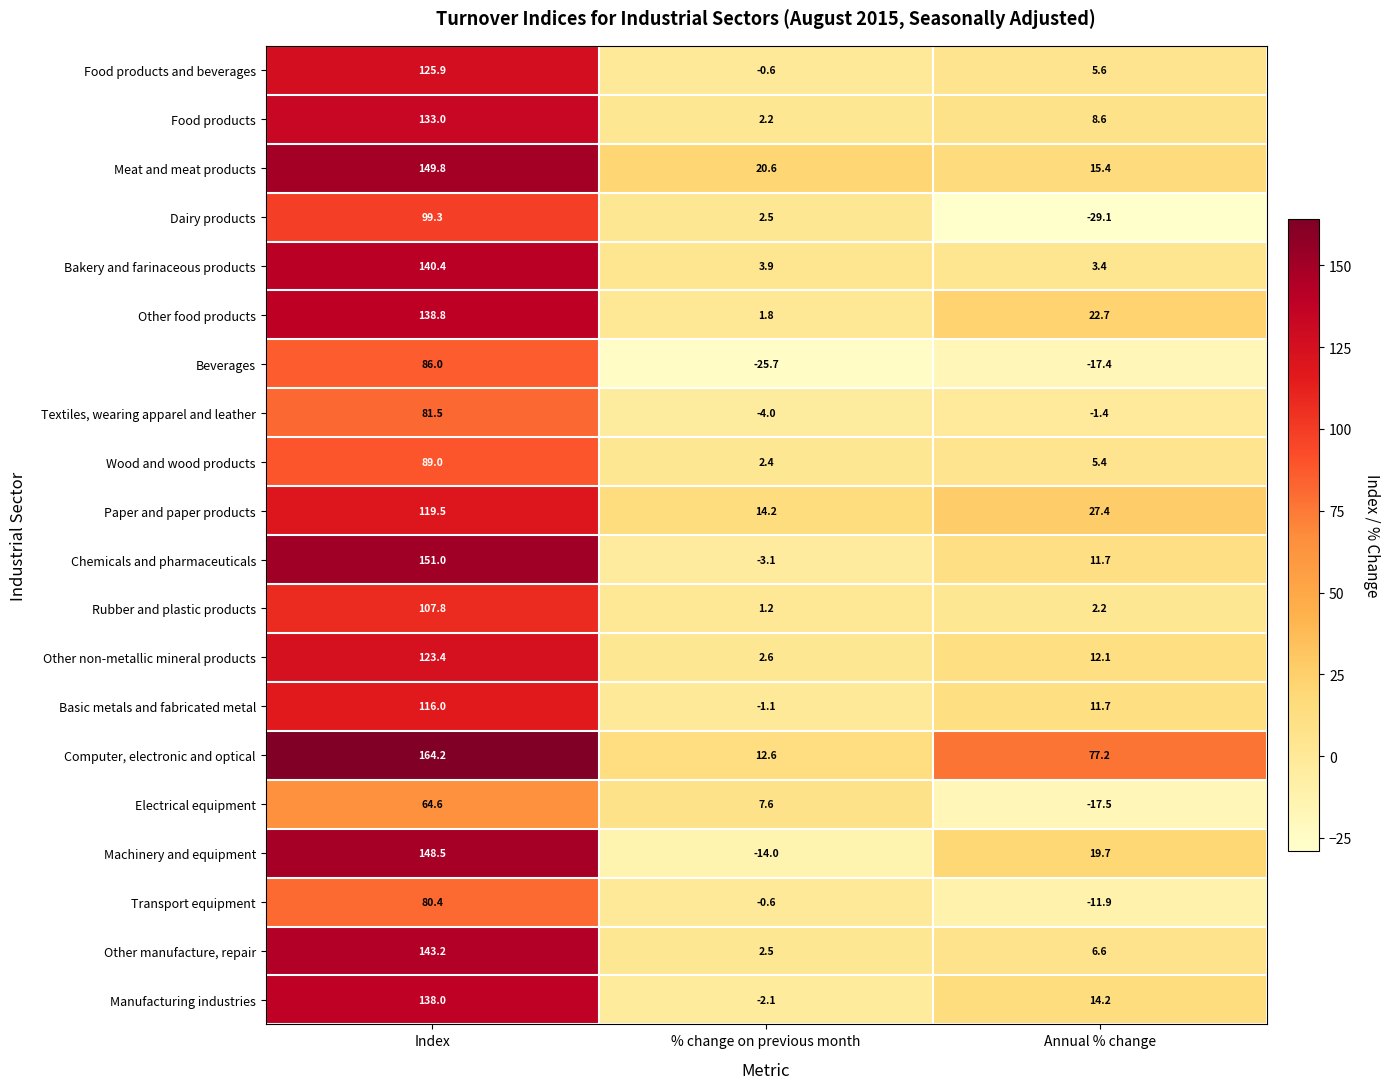

At which category is the sum across all series the highest?

Index